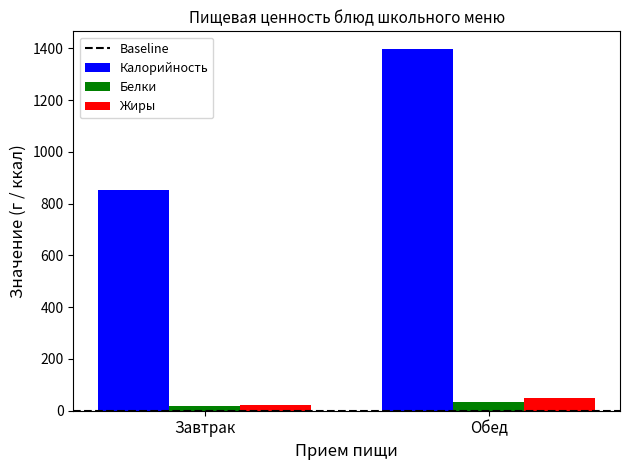

What is the total value across all series at Завтрак?

894.9